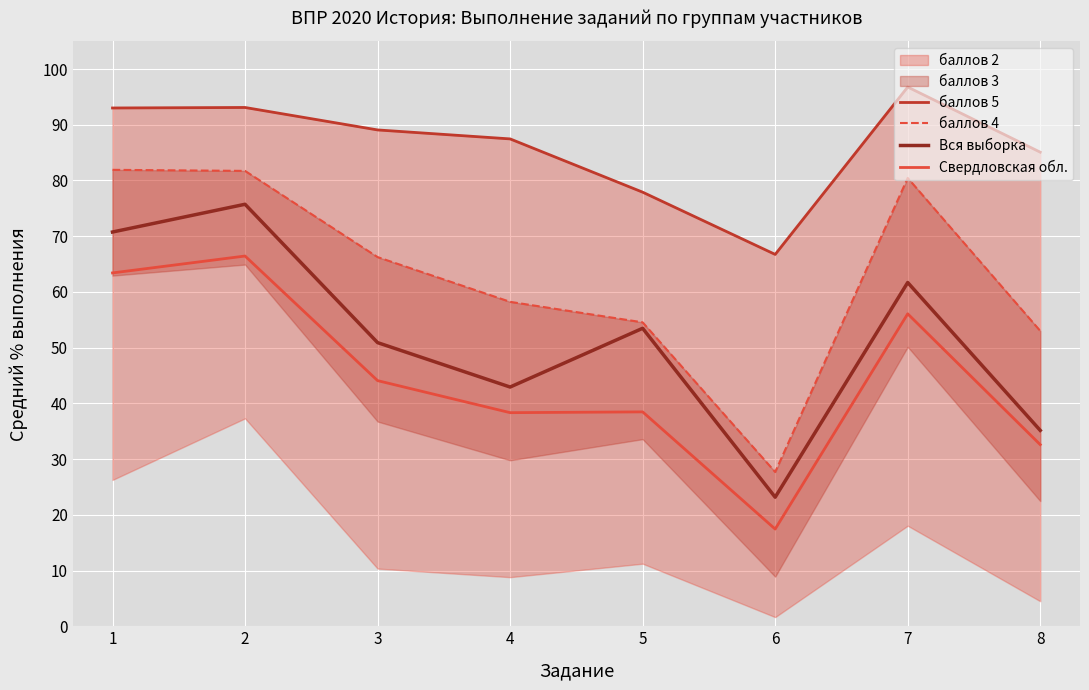

The value of Свердловская обл. at 5 is 26.8. True or false?

False